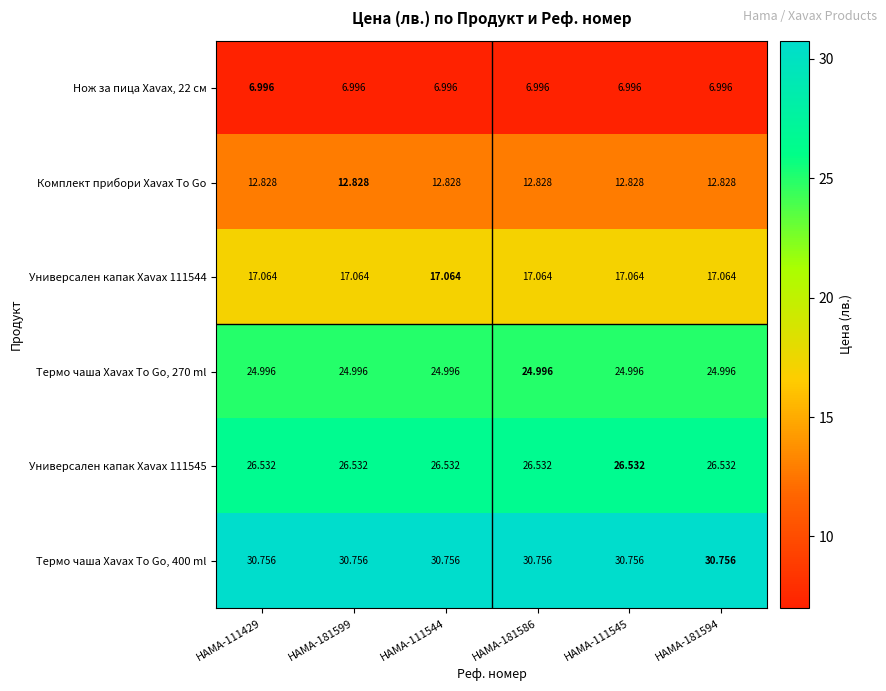

Is the value of Термо чаша Xavax To Go, 400 ml at HAMA-181599 greater than the value of Комплект прибори Xavax To Go at HAMA-181599?

Yes